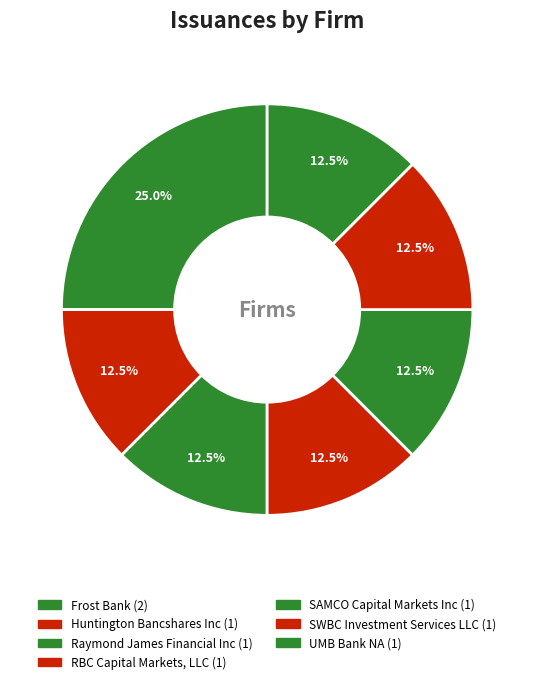

How many segments does this pie chart have?

7